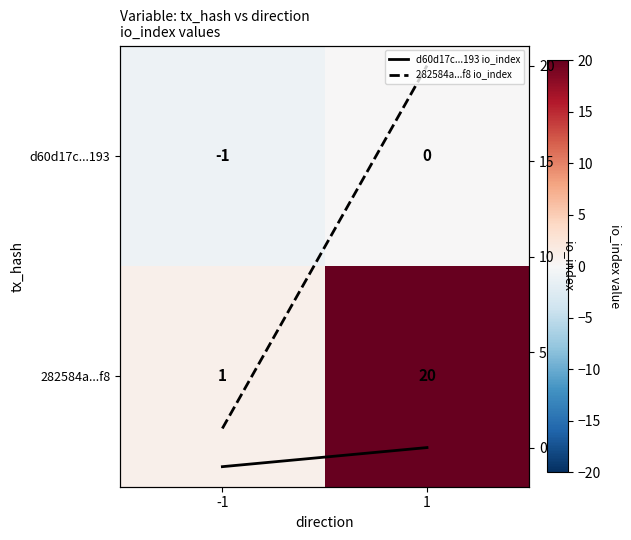

At how many categories does at least one series exceed 19?

1